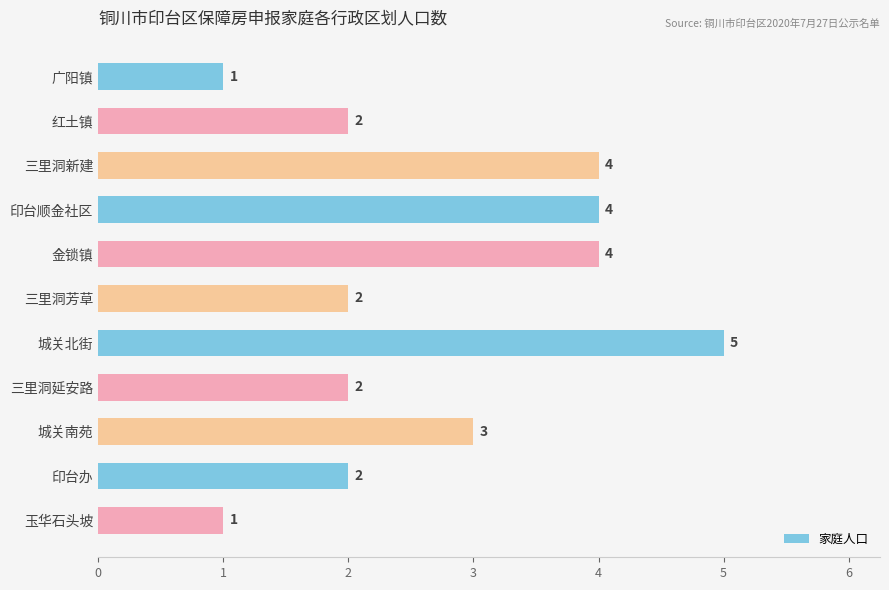

How many values are between 2 and 4?

8